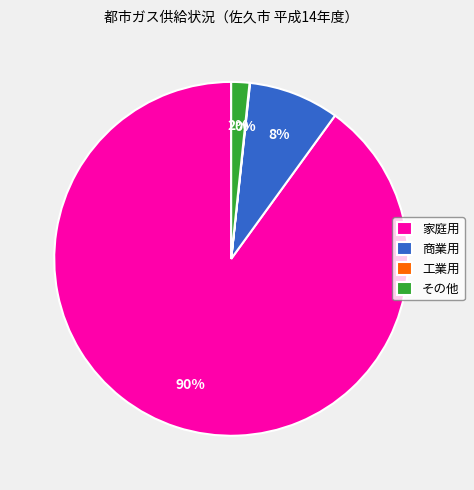

Which category accounts for the majority?

家庭用